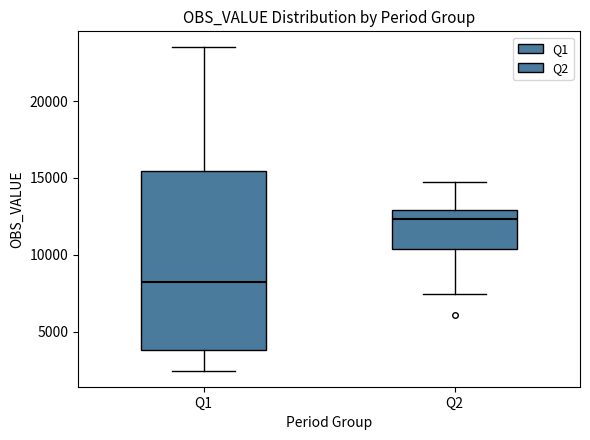

Comparing the boxes themselves (not the whiskers), which one is the tallest?

Q1